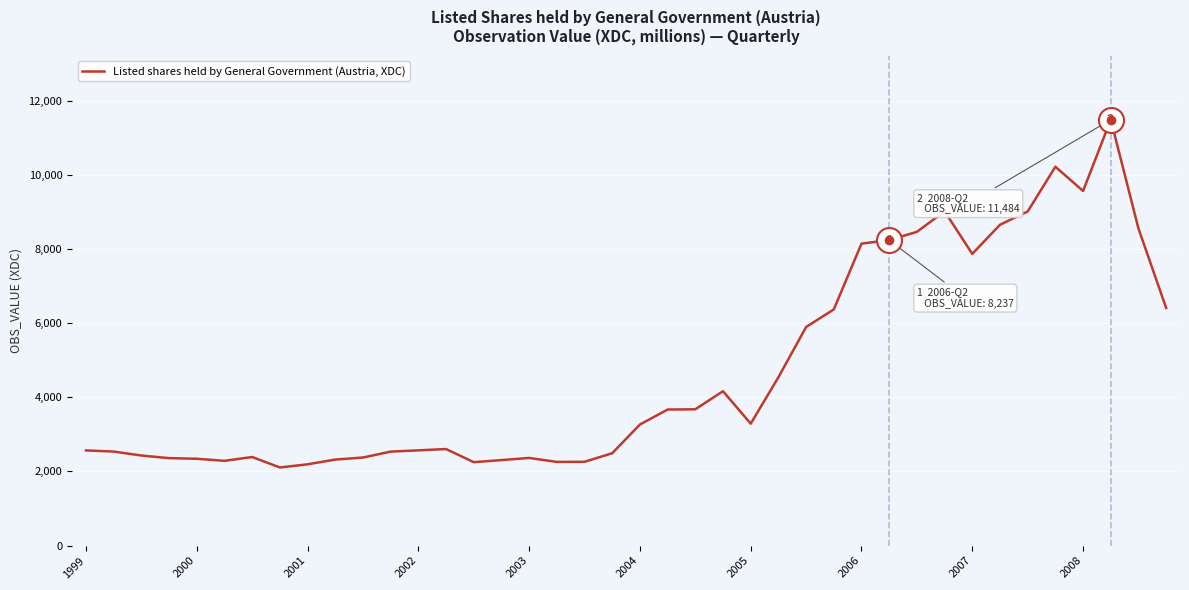

What is the difference between the maximum and minimum values?

9377